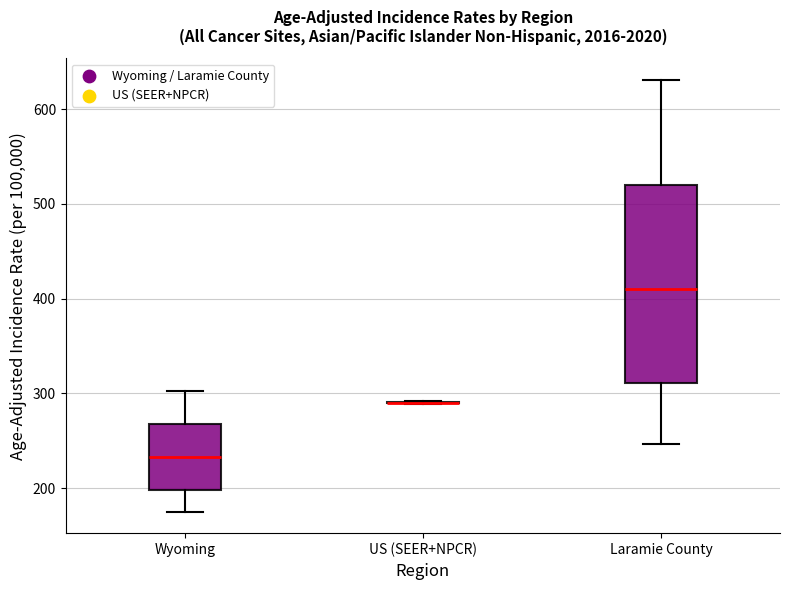

Which box is the tallest, from its lower edge to its upper edge?

Laramie County